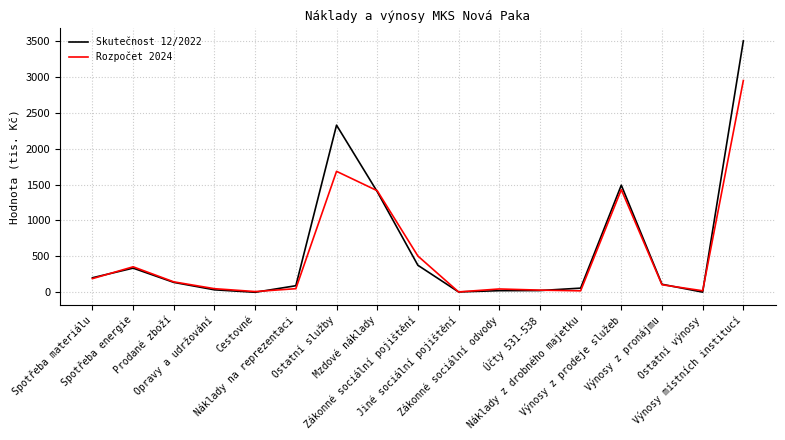

Where does the Rozpočet 2024 series first go above 105?

Spotřeba materiálu